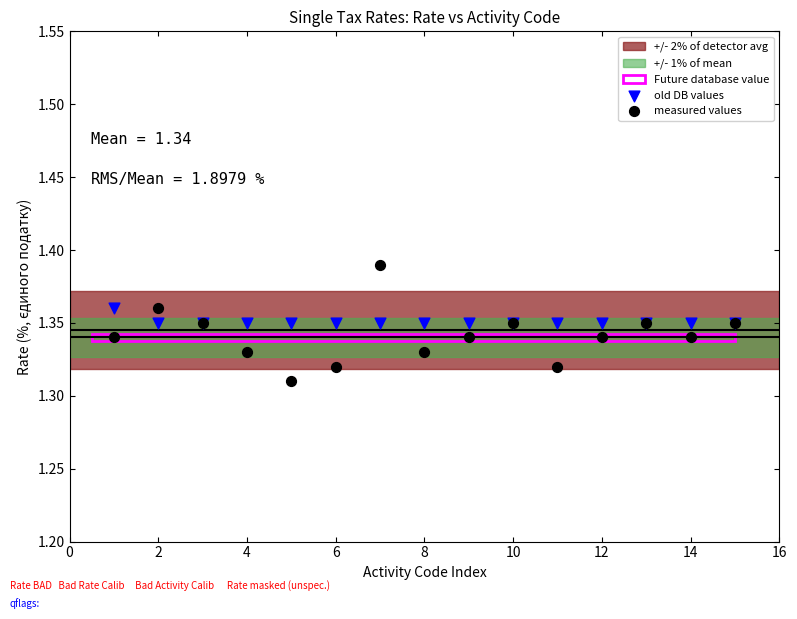

Which series has the largest Y range (max minus min)?

measured values